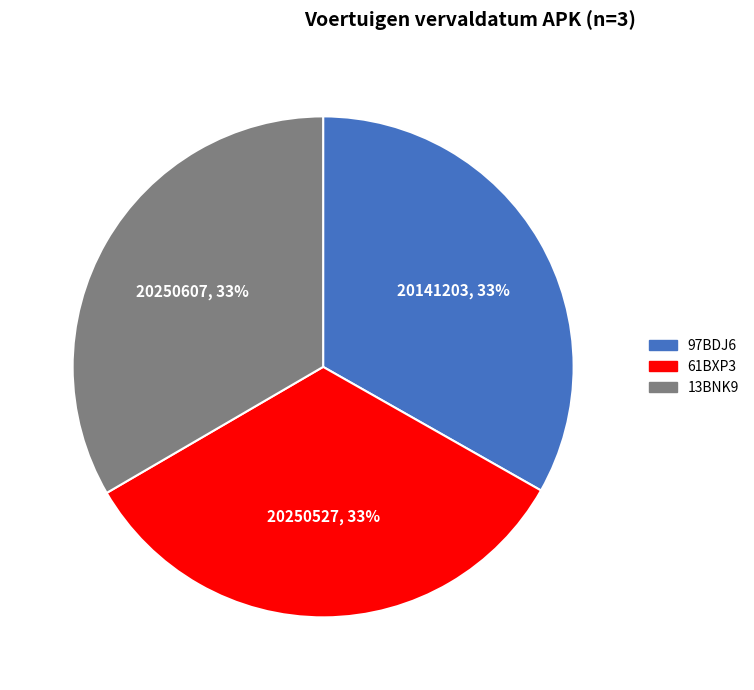

Do 61BXP3 and 97BDJ6 together represent more than half of the pie?

Yes